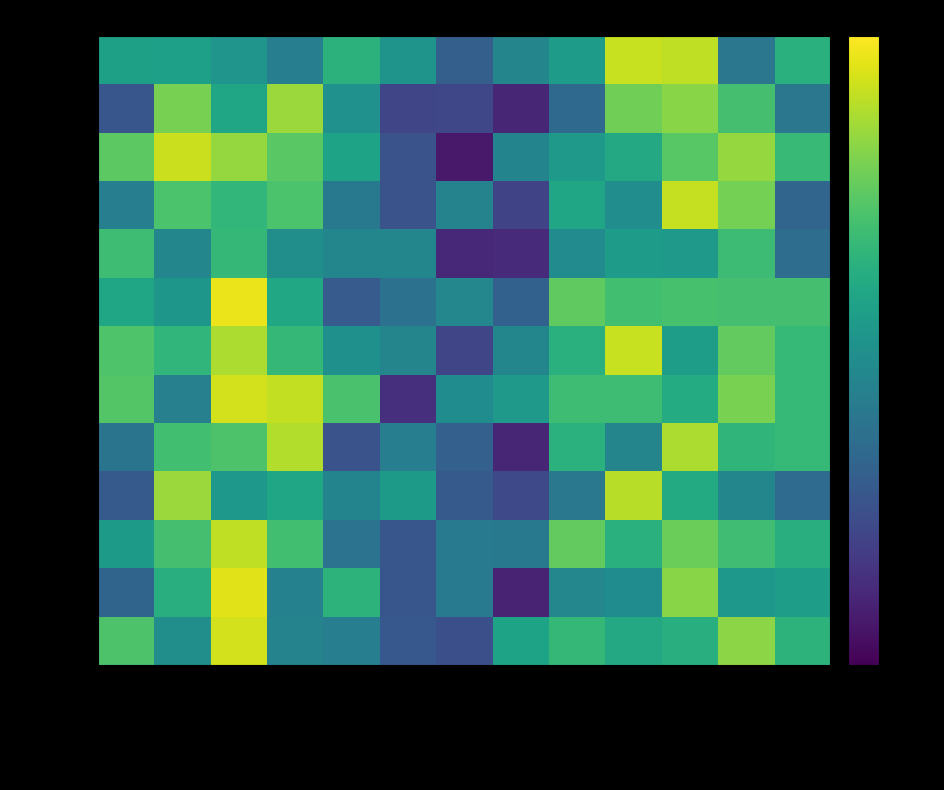

Rank the series at JennyFEARN Terry from lowest to highest value.

COPE, BROMHAM, FEARN, DUNN, MORTON, ROWLAND, CASTLE, MORRIS, MASTIN, FRENCH, HASWELL, MEPHAM, BAX